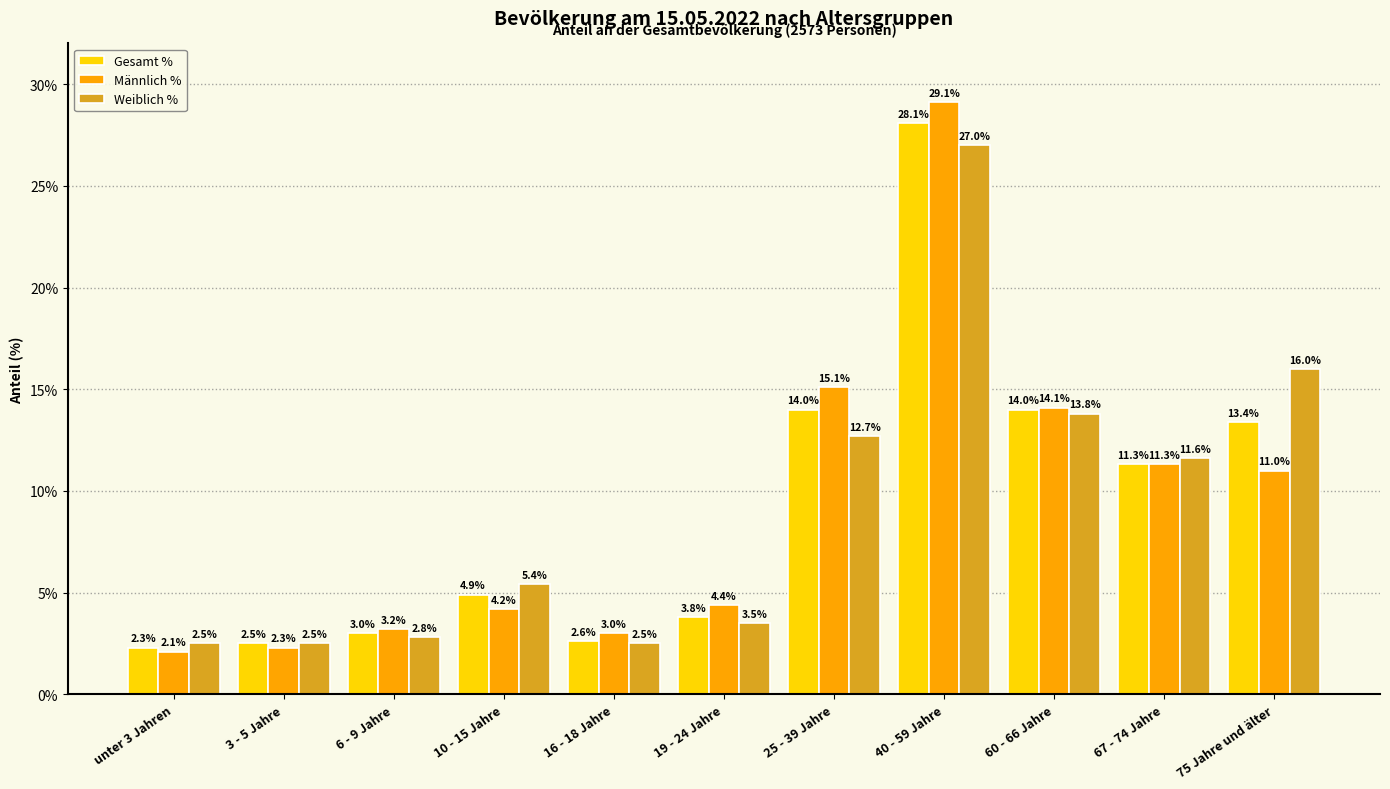

What is the label of the 2nd bar from the right?

67 - 74 Jahre